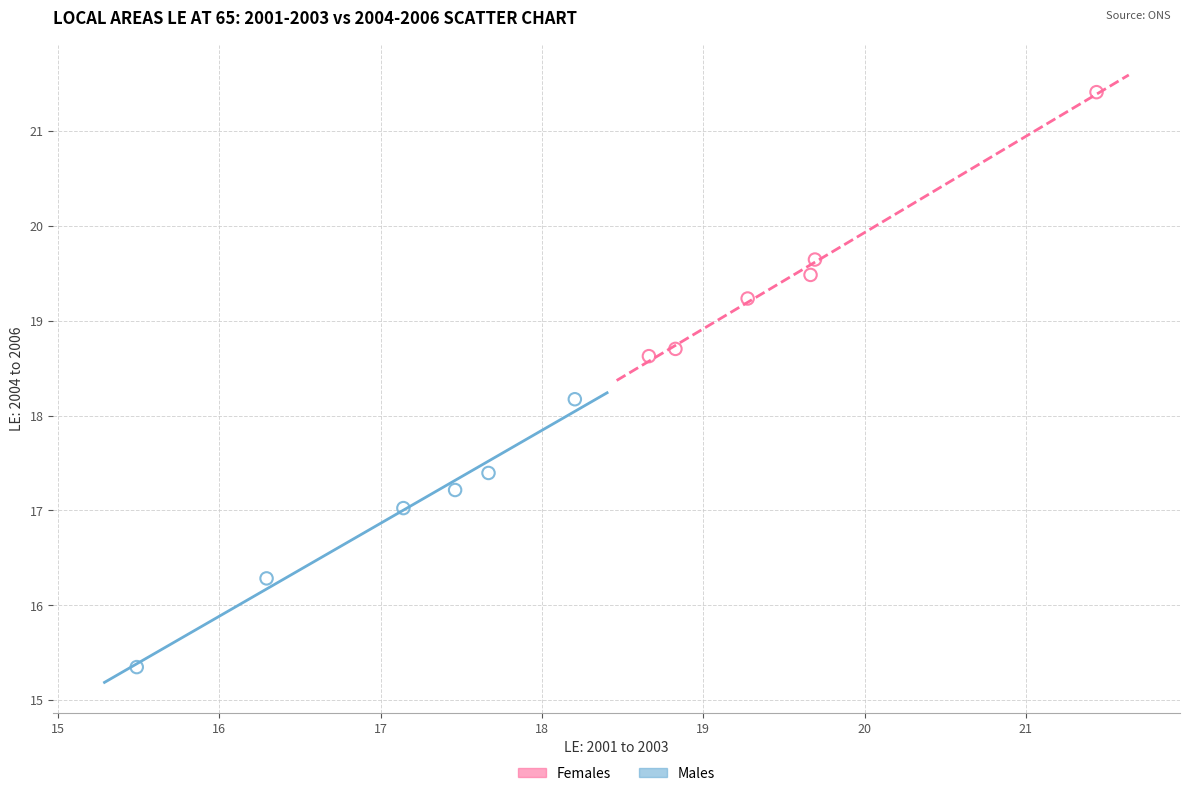

Which series reaches the maximum Y coordinate?

Females